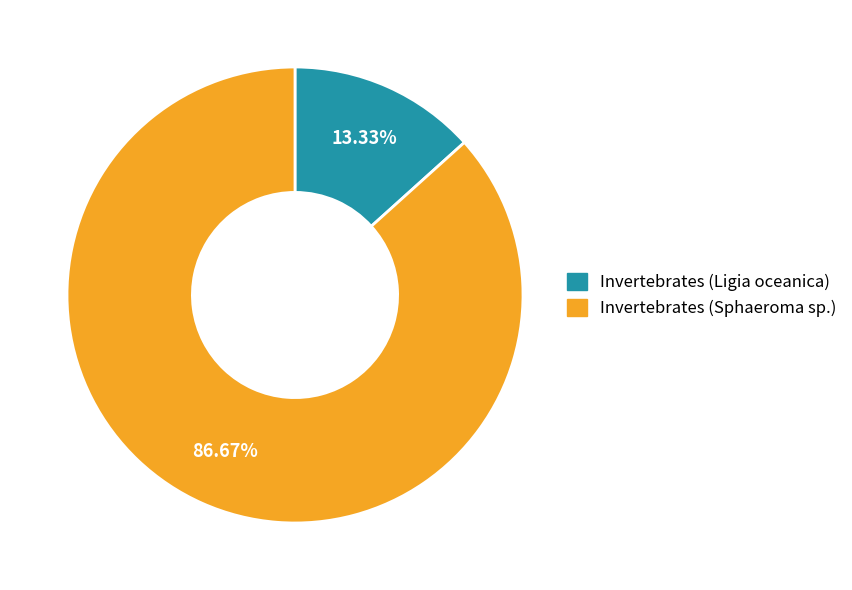

To the nearest percent, what portion does Invertebrates (Ligia oceanica) represent?

13%